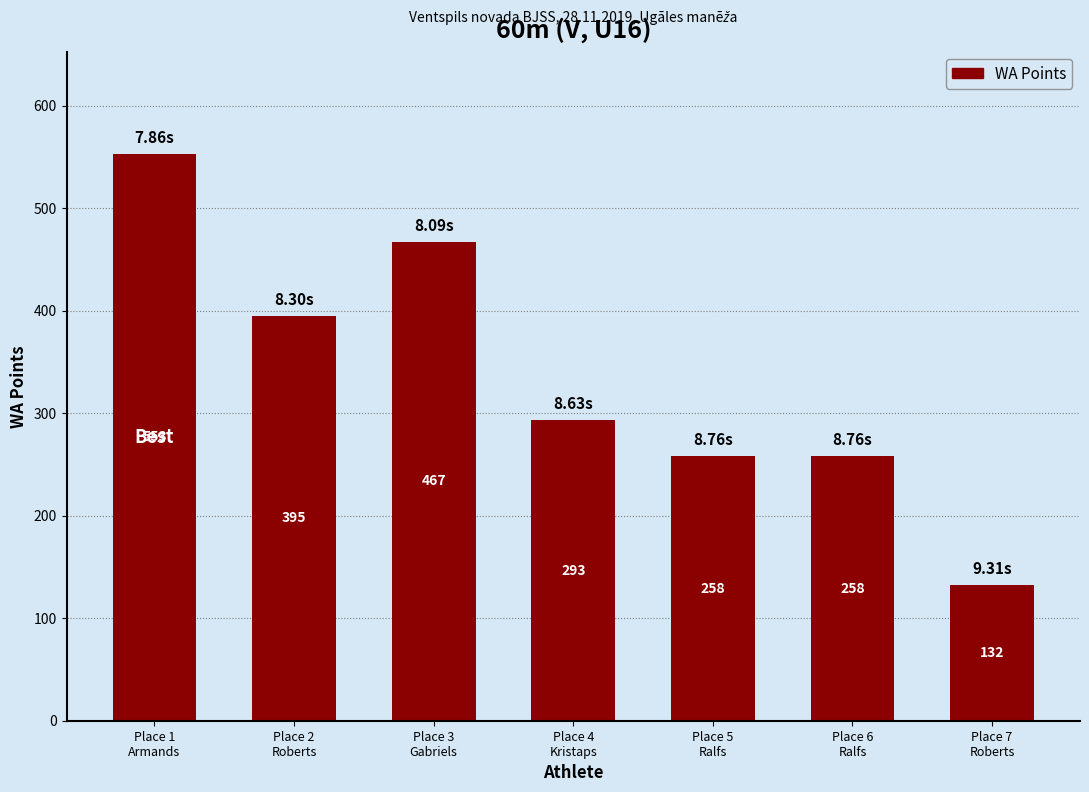

Count the number of data series in this chart.

1